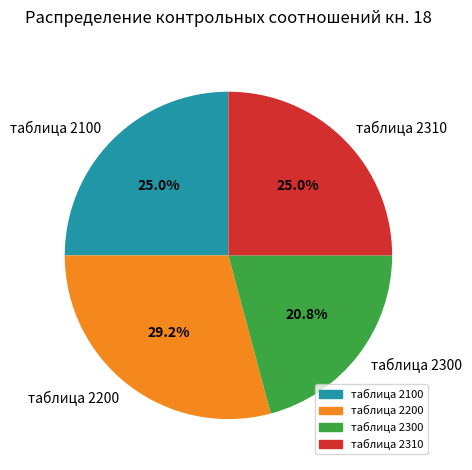

To the nearest percent, what portion does таблица 2310 represent?

25%